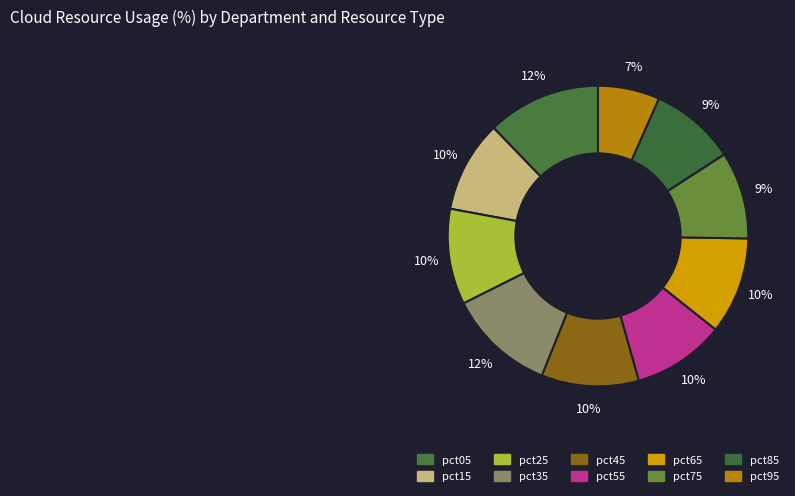

How many segments does this pie chart have?

10